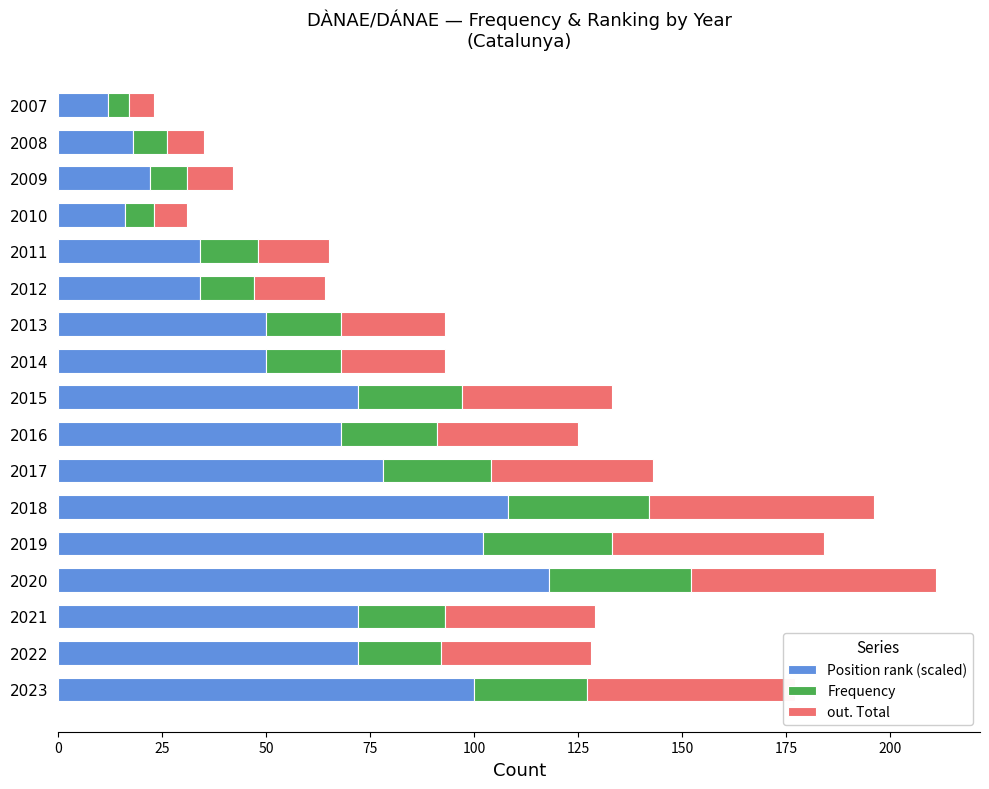

What is the lowest value of the Position rank (scaled) series?

12